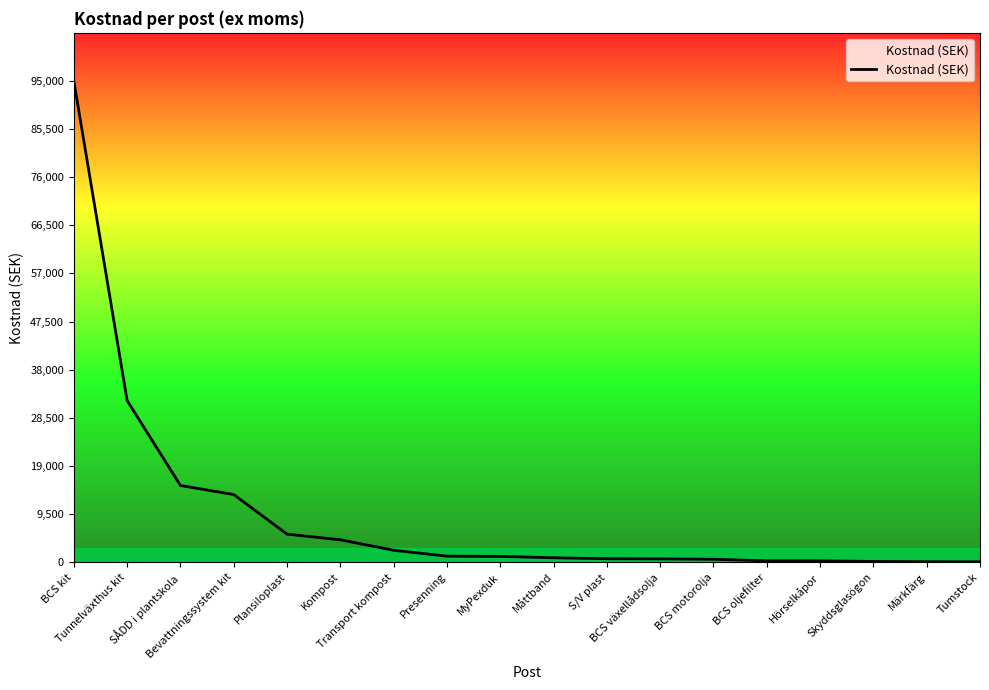

How many series are shown in this chart?

1